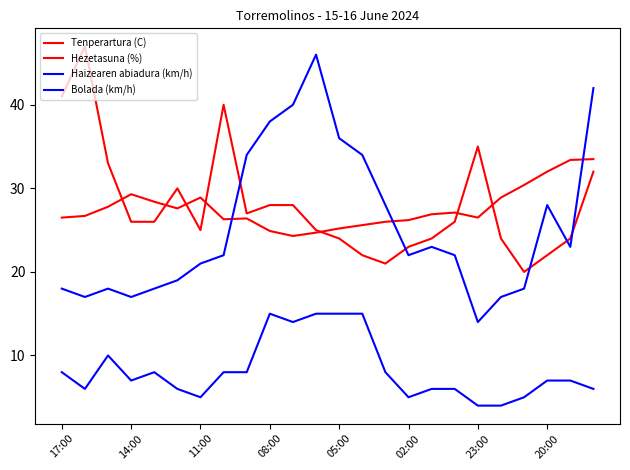

Does the chart have visible grid lines?

No